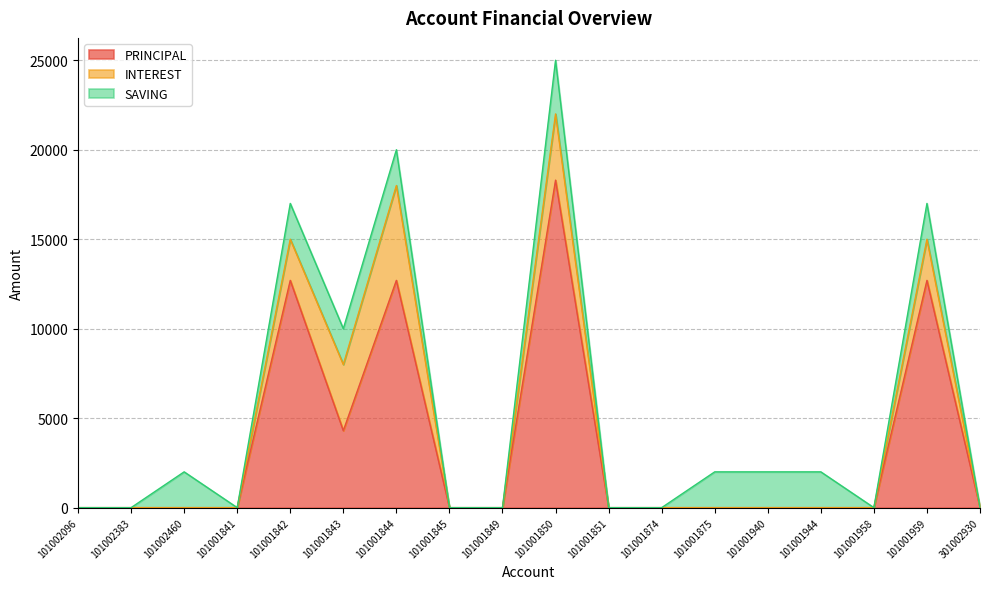

What position from the right is 101002460?

16